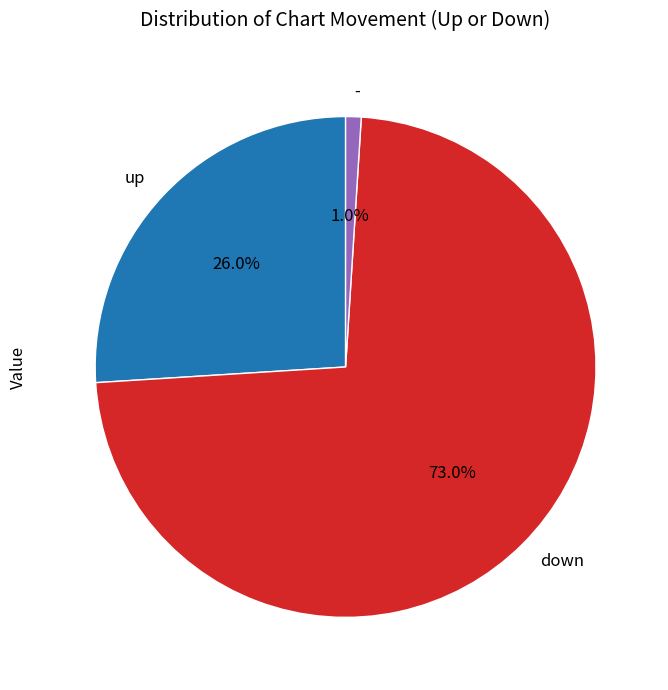

Combined, do - and up account for over 50%?

No